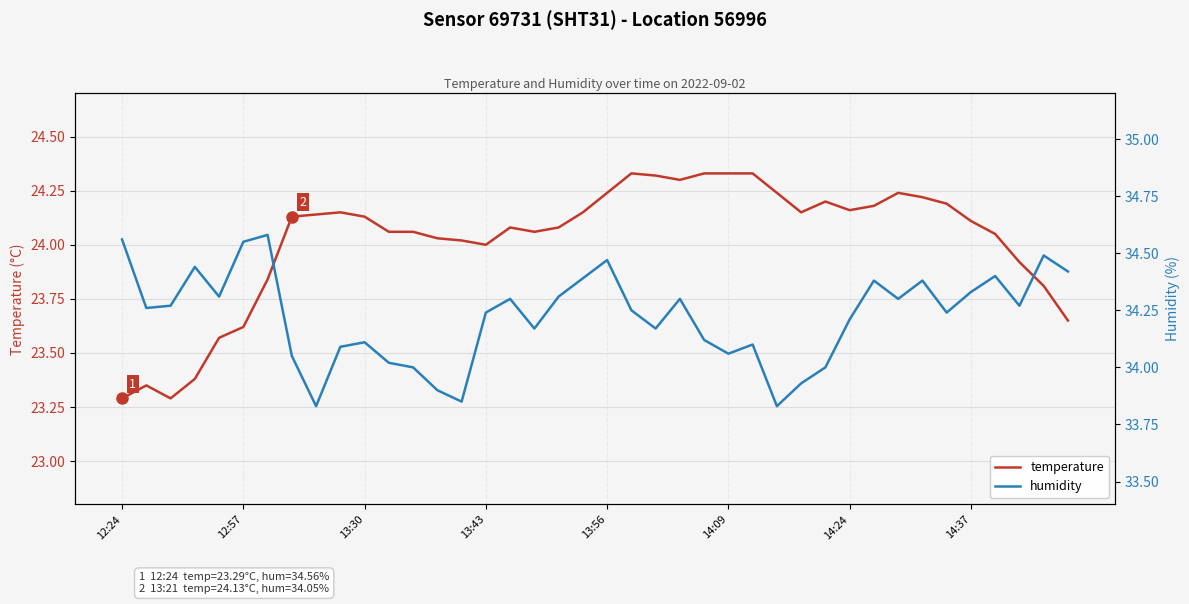

Reading right to left, transcribe all the data shown in this chart.

temperature: 23.6	23.8	23.9	24.1	24.1	24.2	24.2	24.2	24.2	24.2	24.2	24.1	24.2	24.3	24.3	24.3	24.3	24.3	24.3	24.2	24.1	24.1	24.1	24.1	24.0	24.0	24.0	24.1	24.1	24.1	24.1	24.1	24.1	23.8	23.6	23.6	23.4	23.3	23.4	23.3
humidity: 34.4	34.5	34.3	34.4	34.3	34.2	34.4	34.3	34.4	34.2	34.0	33.9	33.8	34.1	34.1	34.1	34.3	34.2	34.2	34.5	34.4	34.3	34.2	34.3	34.2	33.9	33.9	34.0	34.0	34.1	34.1	33.8	34.0	34.6	34.5	34.3	34.4	34.3	34.3	34.6